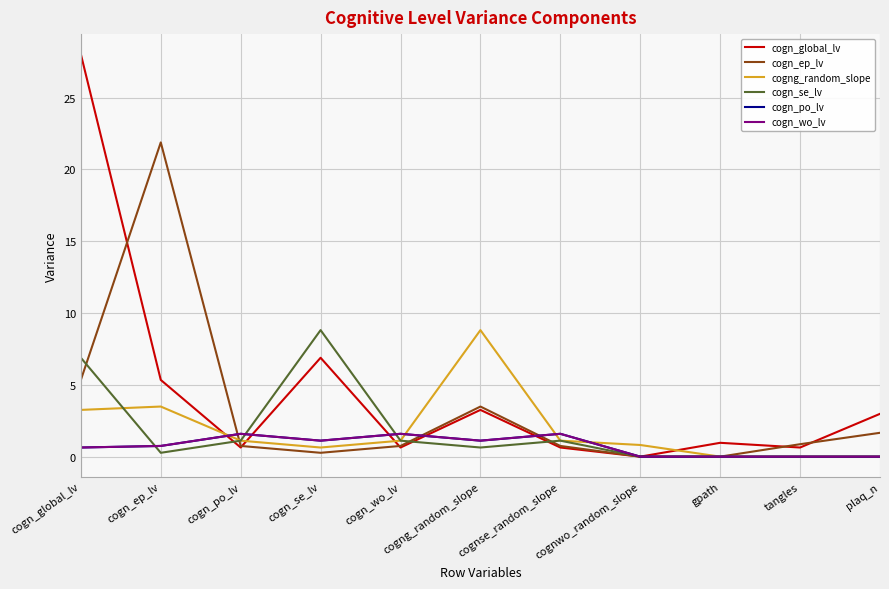

List the series in order of their peak value, highest first.

cogn_global_lv, cogn_ep_lv, cogng_random_slope, cogn_se_lv, cogn_po_lv, cogn_wo_lv